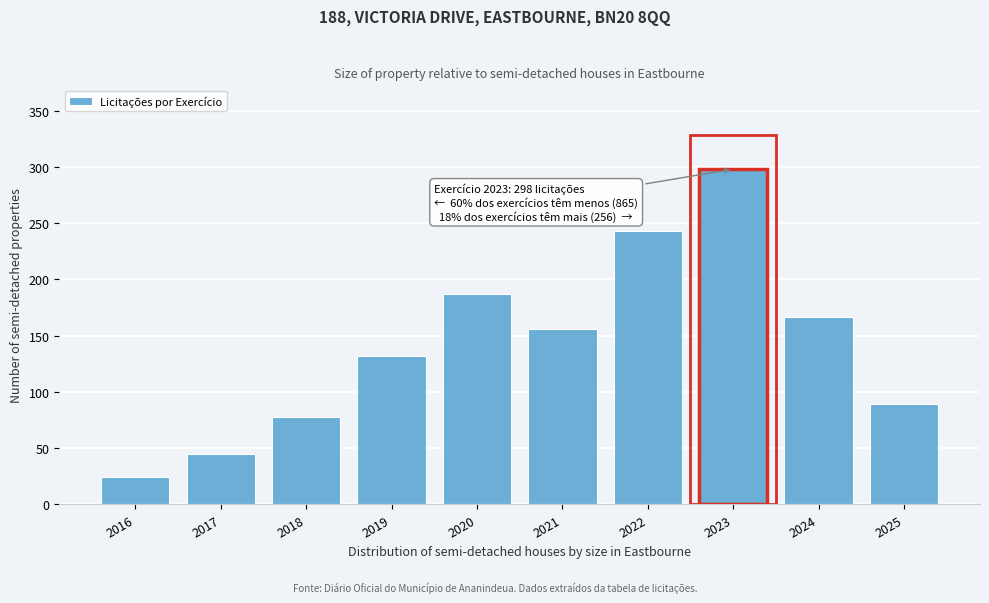

Reading right to left, what are all the values shown in this chart?

2025=89	2024=167	2023=298	2022=243	2021=156	2020=187	2019=132	2018=78	2017=45	2016=24